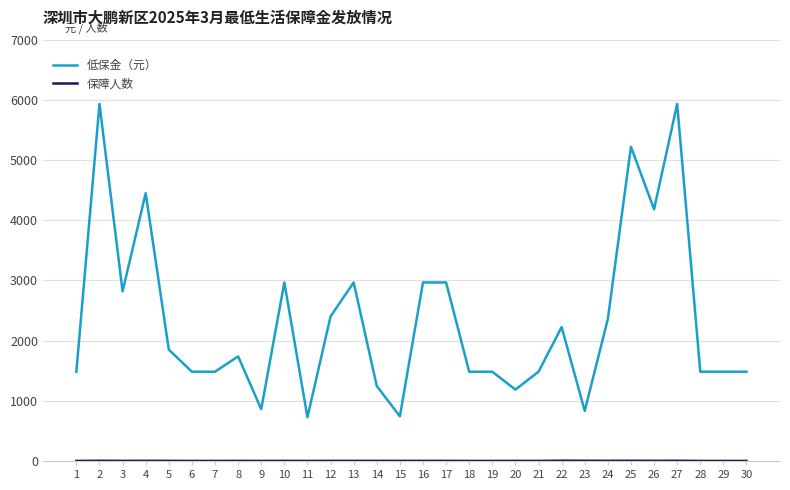

Which series has the widest spread of values?

低保金（元）